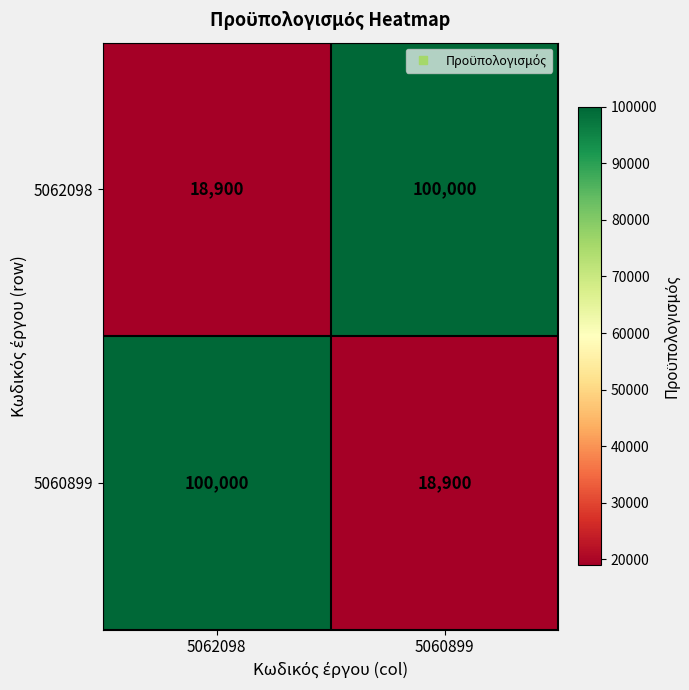

At how many categories does at least one series exceed 68556?

2